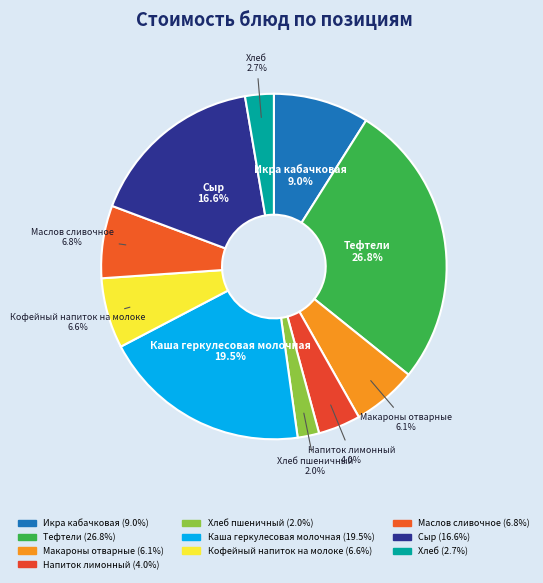

What percentage do Хлеб пшеничный and Тефтели together represent?

28.8%